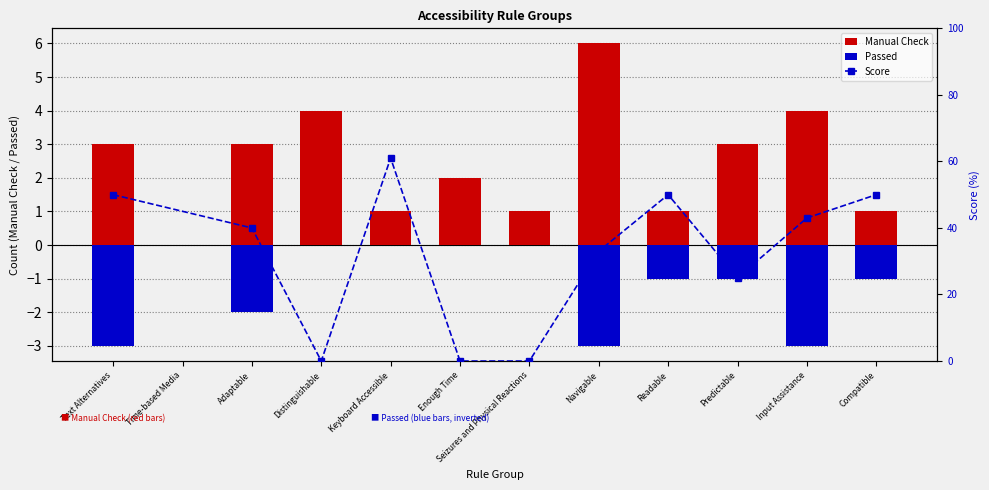

What is the difference between the highest and lowest values at Navigable?

9